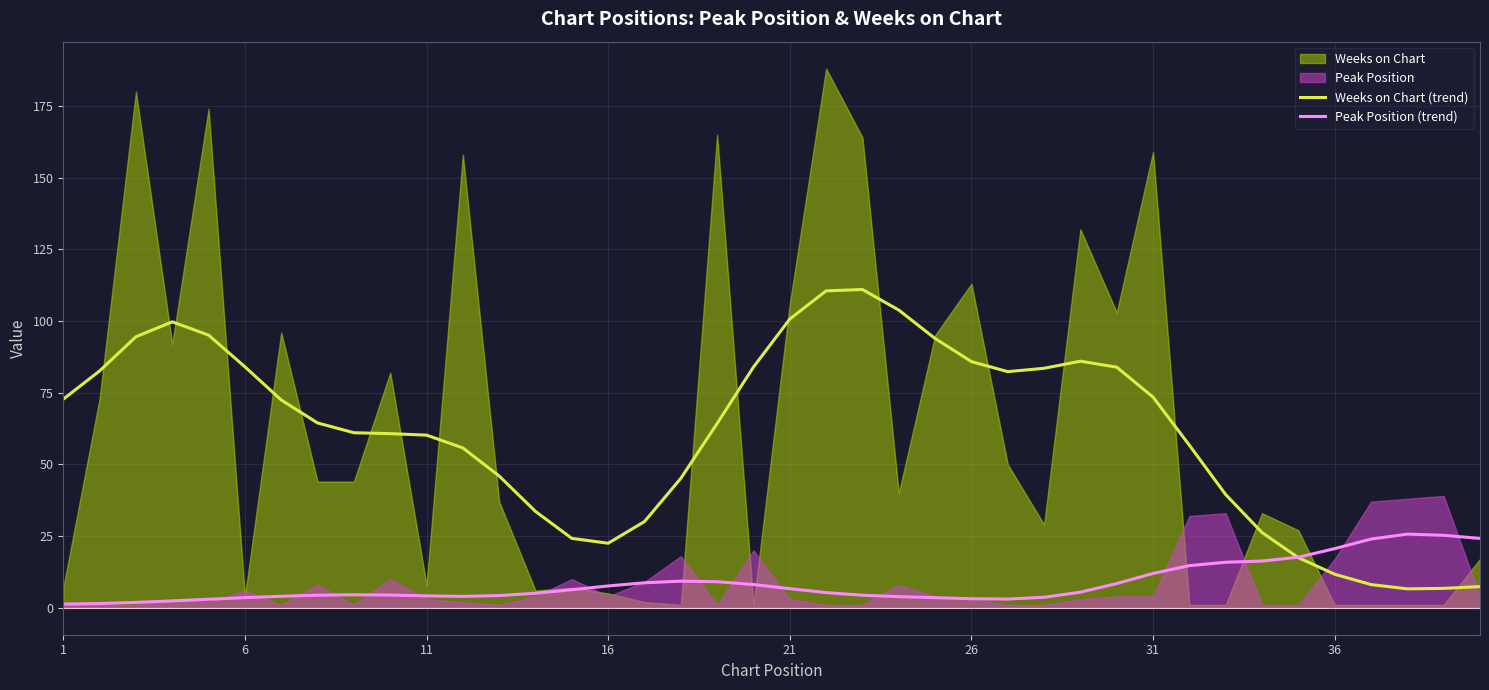

What is the approximate value of Weeks on Chart (trend) at 21?

100.7